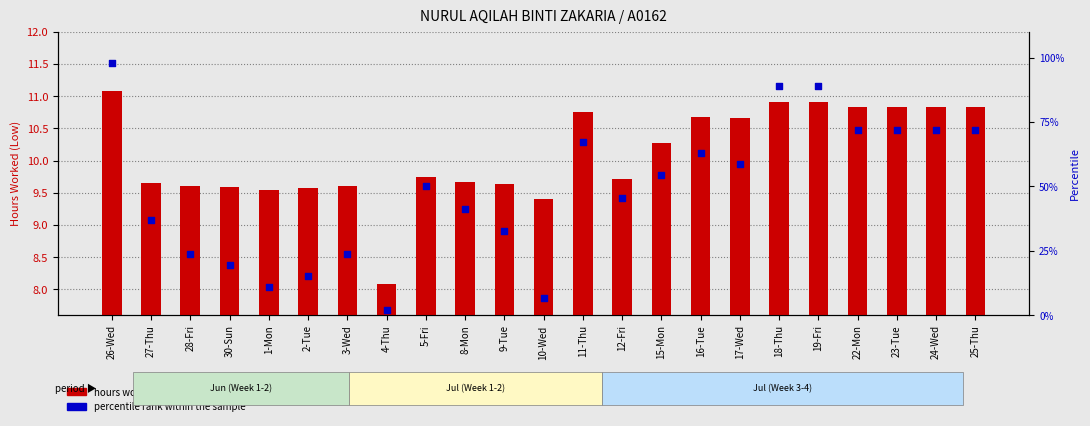

At how many categories does at least one series exceed 28?

16